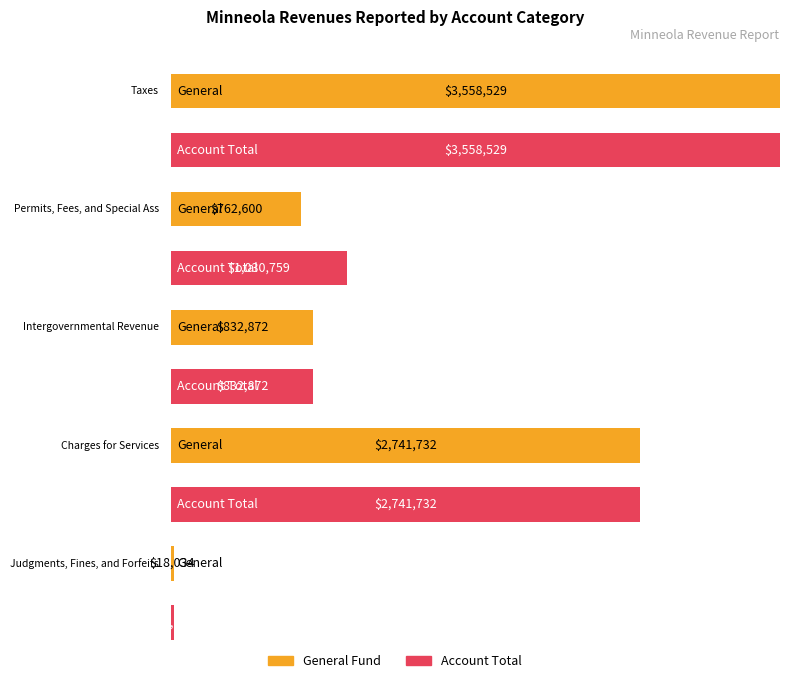

Rank the series at Permits, Fees, and Special Assessments from lowest to highest value.

General, Account Total